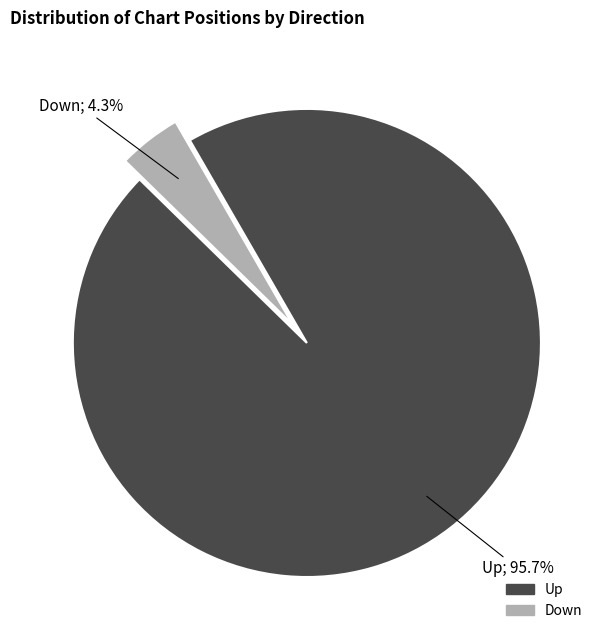

Which has a higher value, Up or Down?

Up